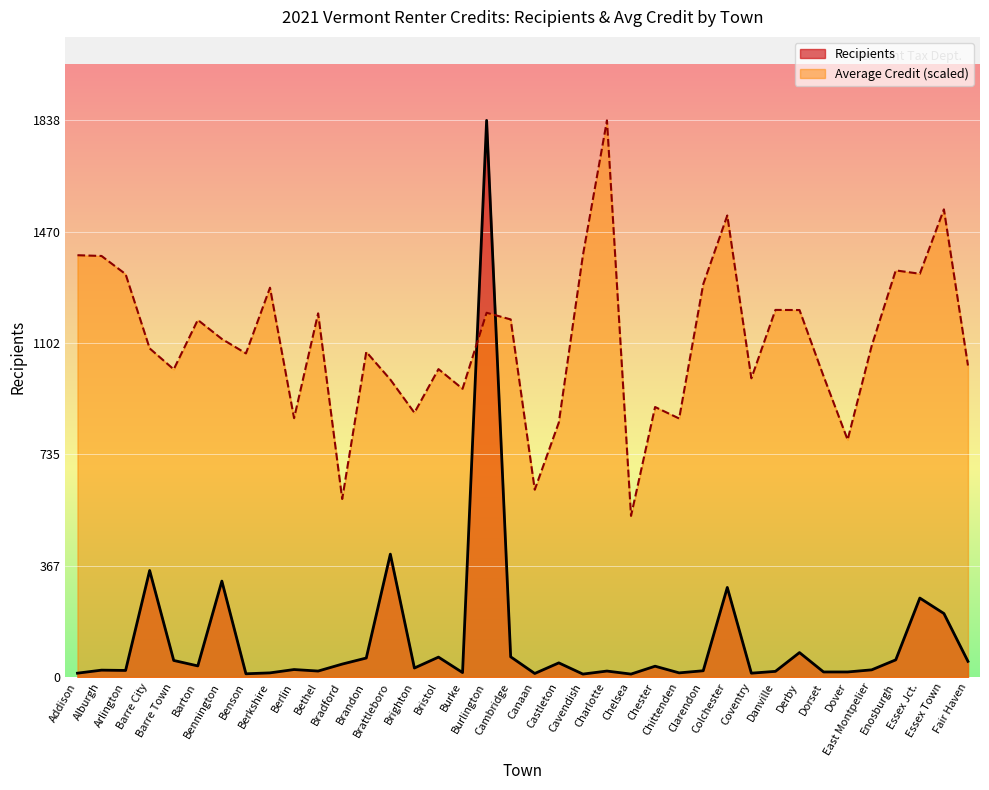

Which category has the lowest value in the Recipients series?

Cavendish